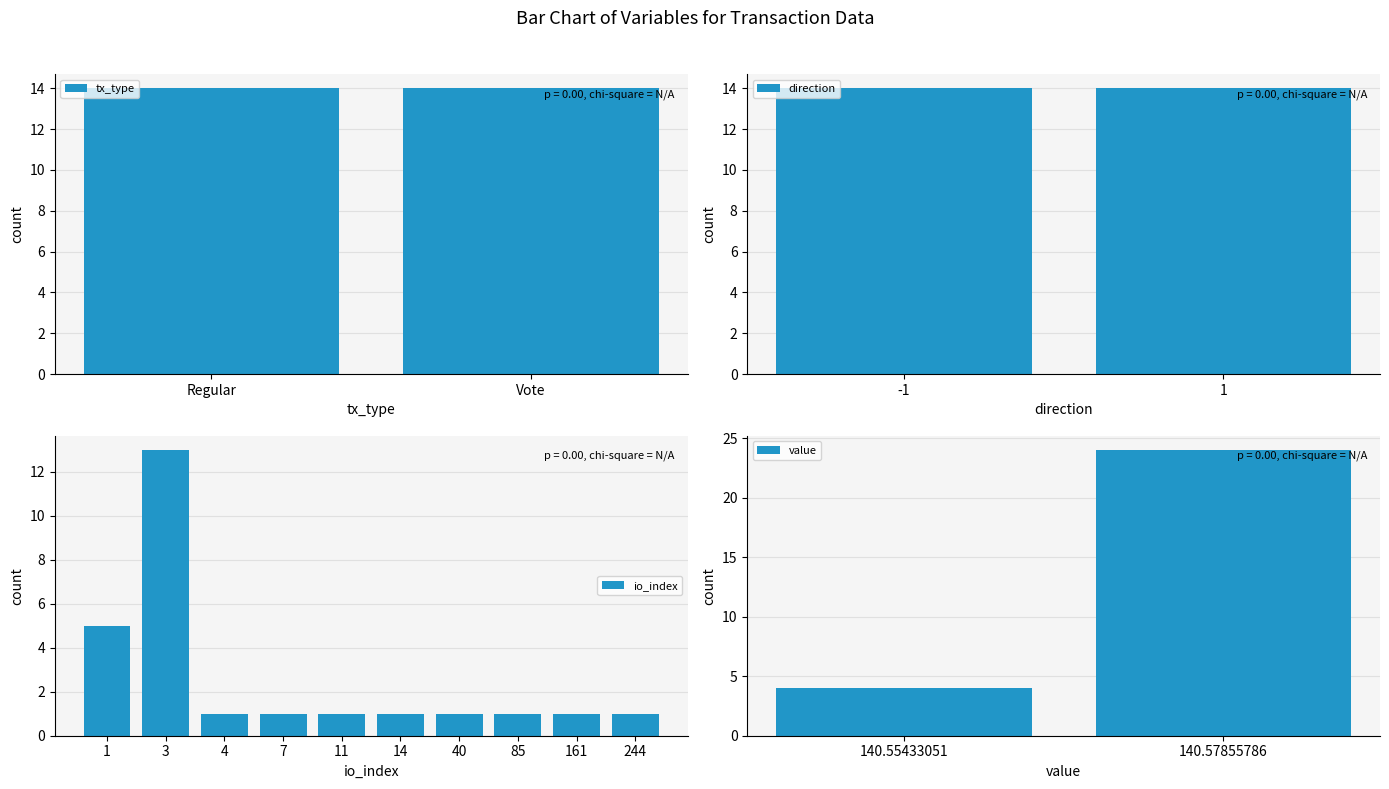

What is the sum of the values at 9 and 14?

2